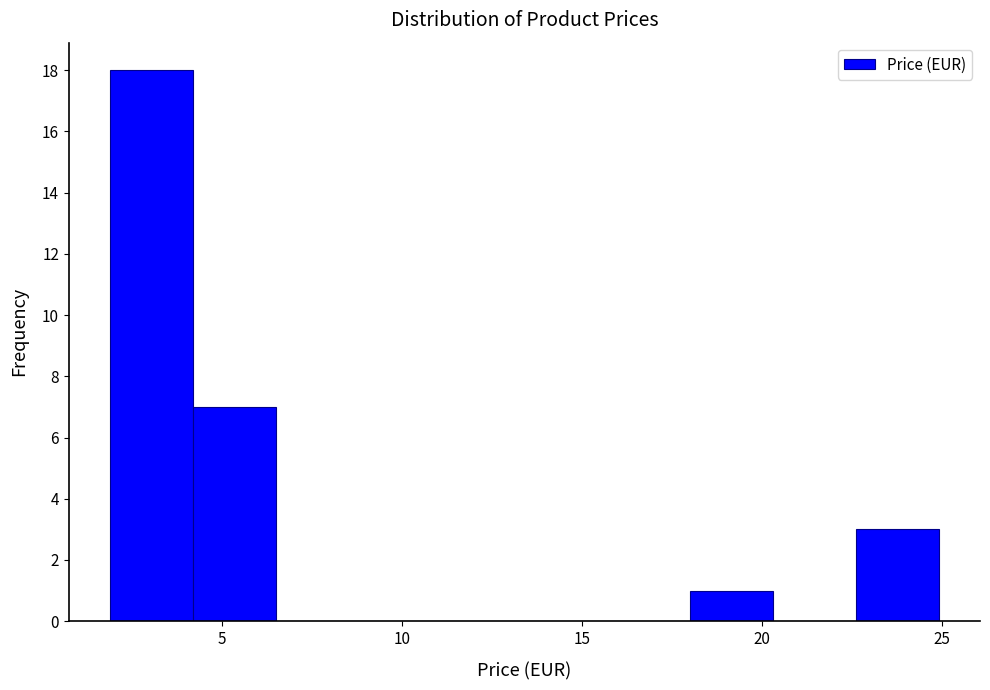

How tall is the bar that spans 22.6 to 24.9 on the x-axis? Neither the bar edges nor the heights are printed on the chart, so give them approximately, as read against the axes.

3